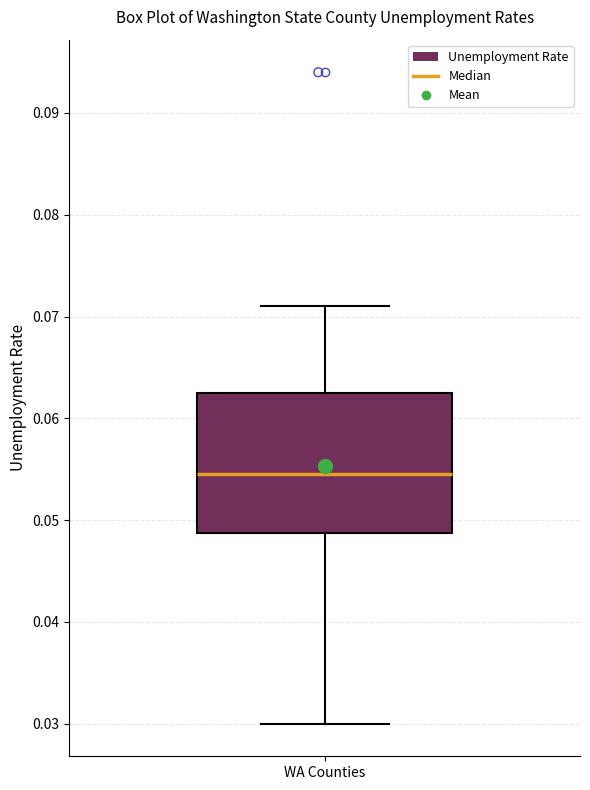

Transcribe this box plot: give where the median line is, the range the box spans, and where the two whiskers end, as read against the y-axis. The values are not printed on the chart, so give them approximately, as read against the axis.

median 0.055, box 0.049 to 0.063, whiskers 0.030 to 0.071